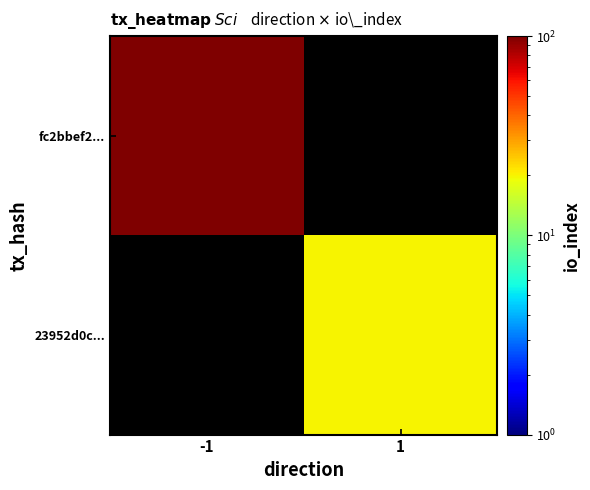

At -1, list the series in order from largest to smallest.

fc2bbef2..., 23952d0c...